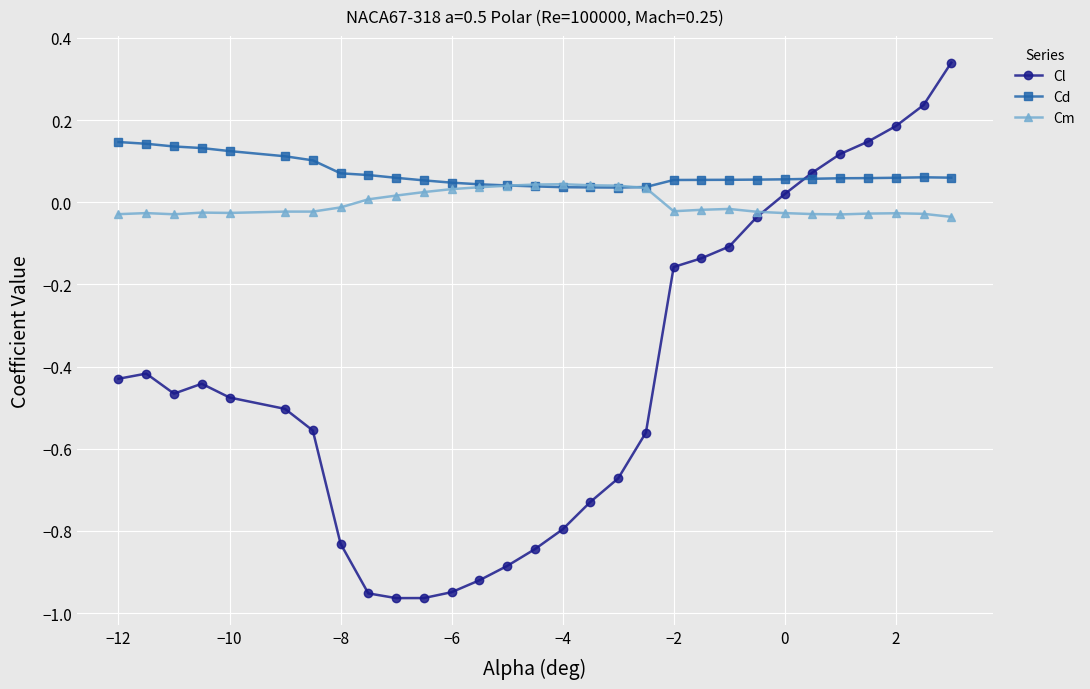

Which series has the largest total across all categories?

Cd